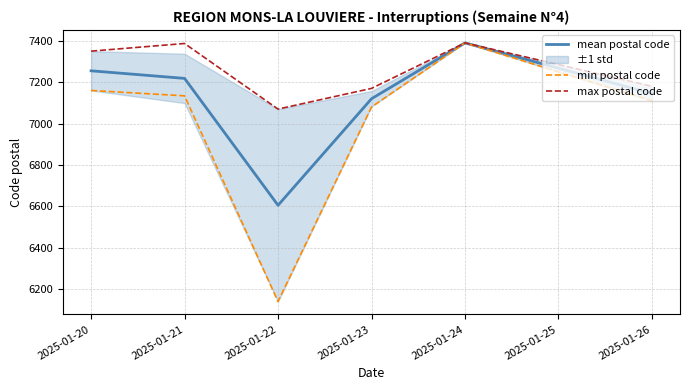

How many values in the mean postal code series are below 7218?

3